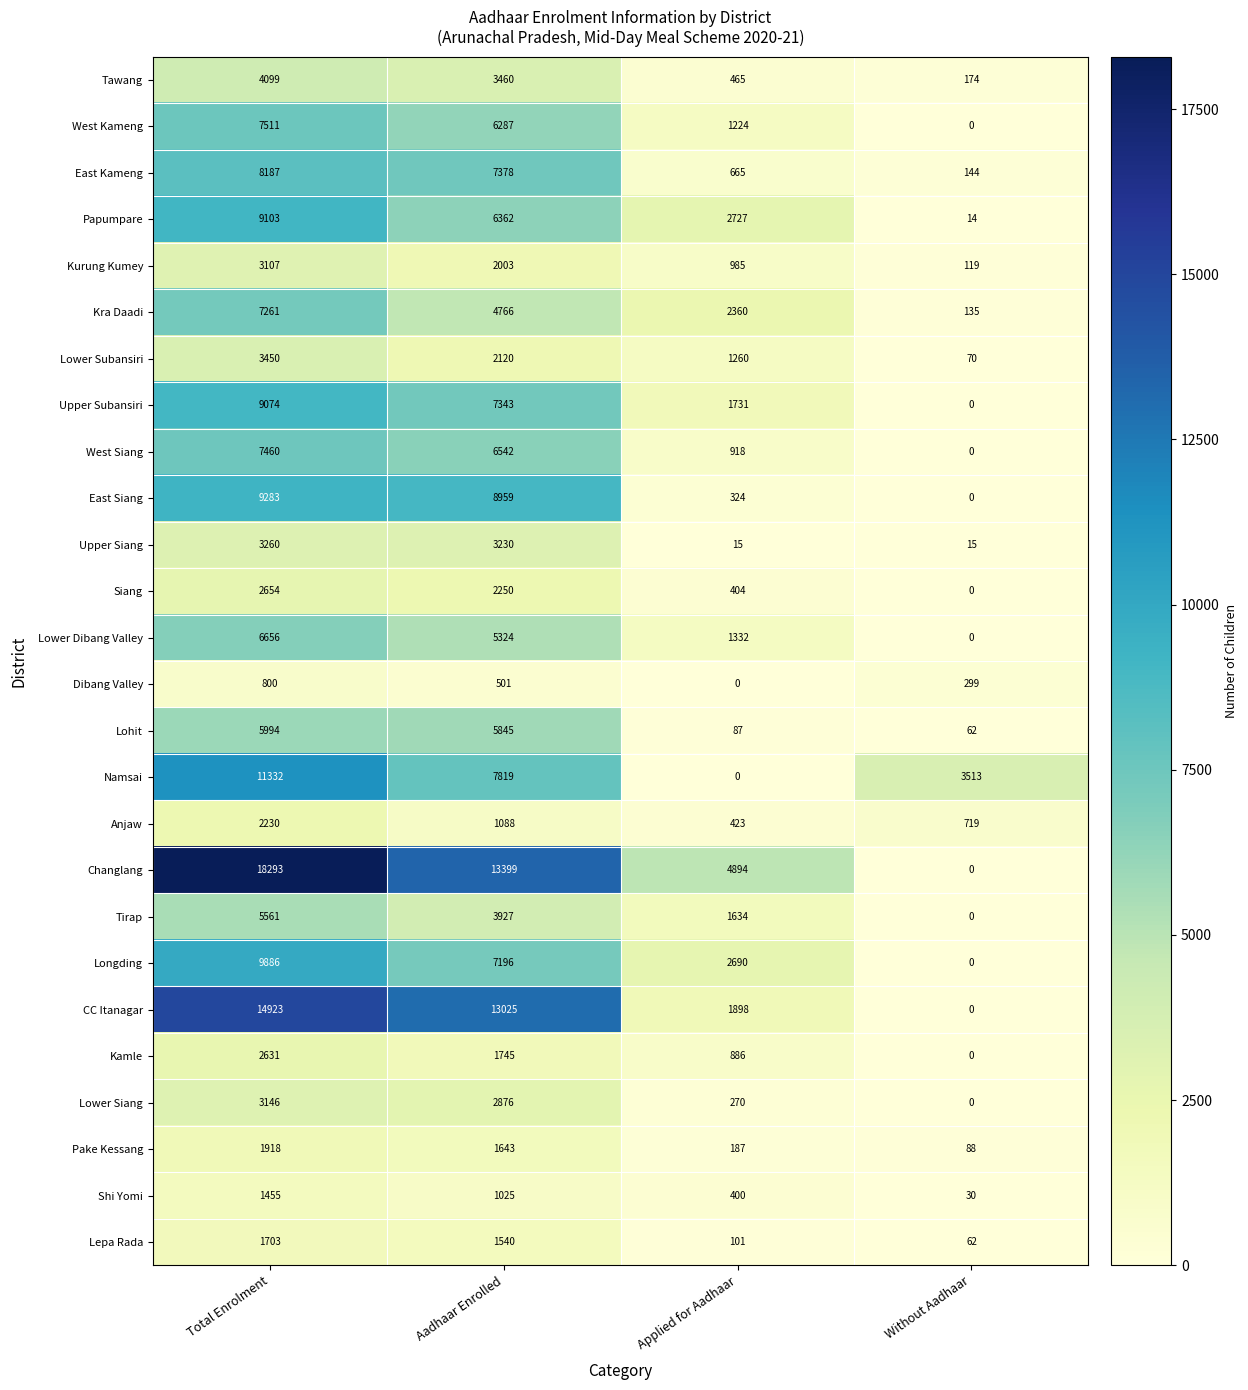

At which category is the sum across all series the highest?

Total Enrolment